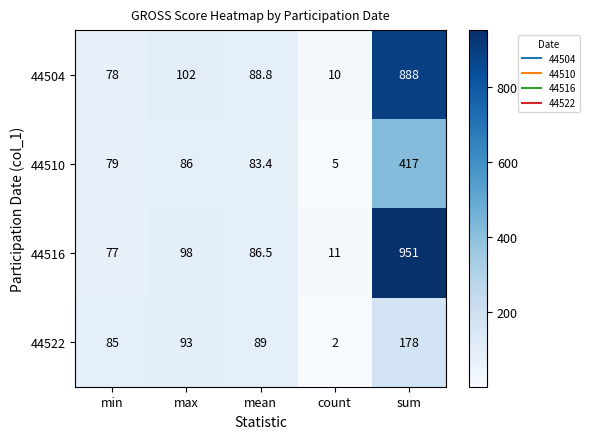

Which category has the lowest value across all series?

count